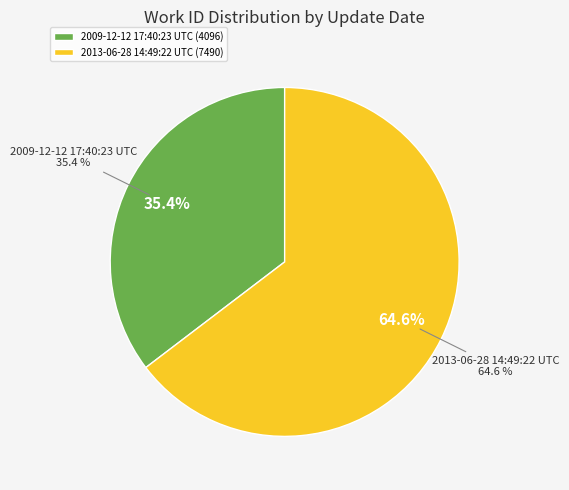

How many slices are in this pie chart?

2